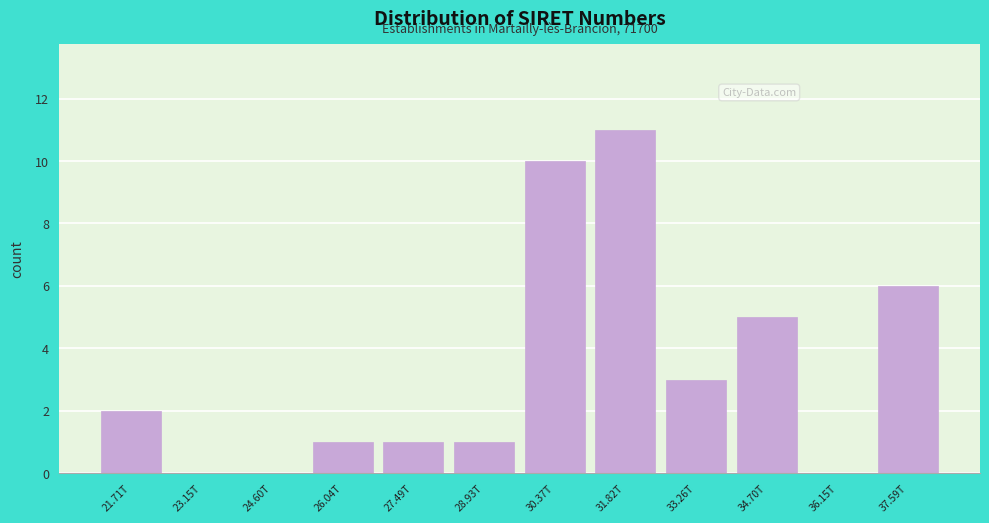

Reading right to left, list all the values displayed in this chart.

37.59T=6	36.15T=0	34.70T=5	33.26T=3	31.82T=11	30.37T=10	28.93T=1	27.49T=1	26.04T=1	24.60T=0	23.15T=0	21.71T=2